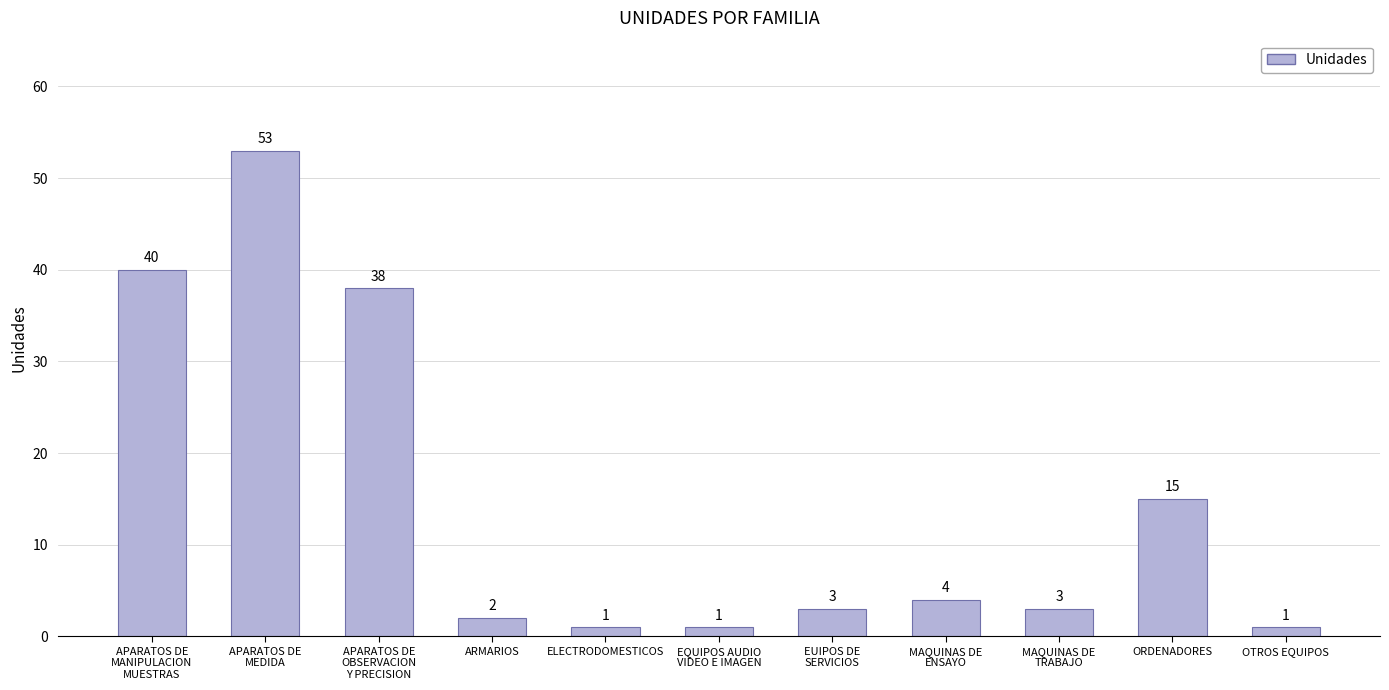

What is the greatest value displayed?

53